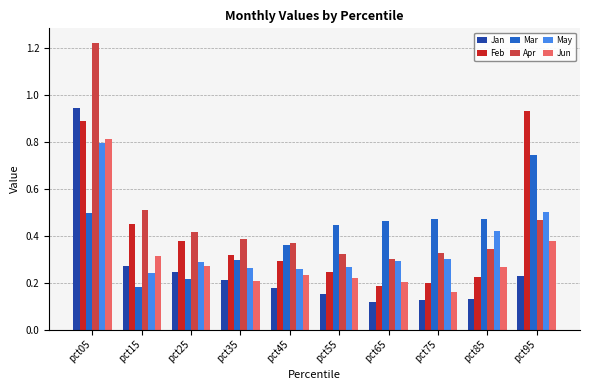

Which series changed the most between pct75 and pct85?

May